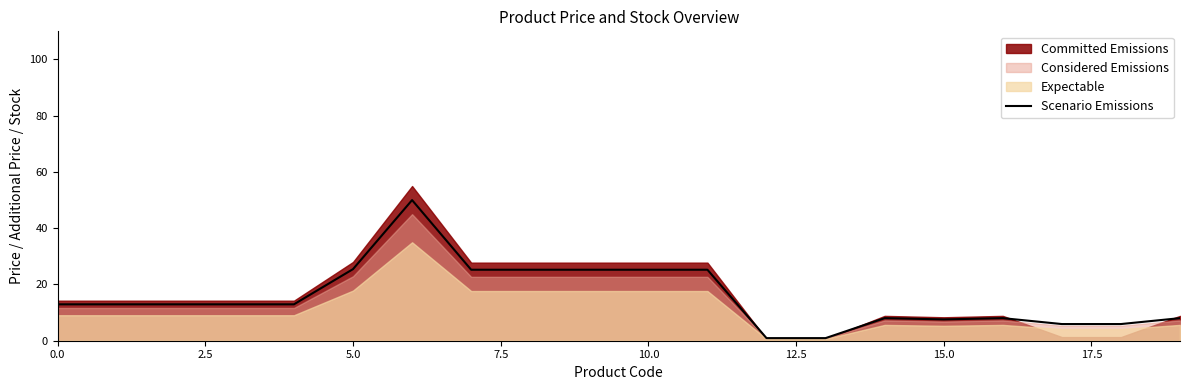

What is the value of the 14th point from the left?

0.9